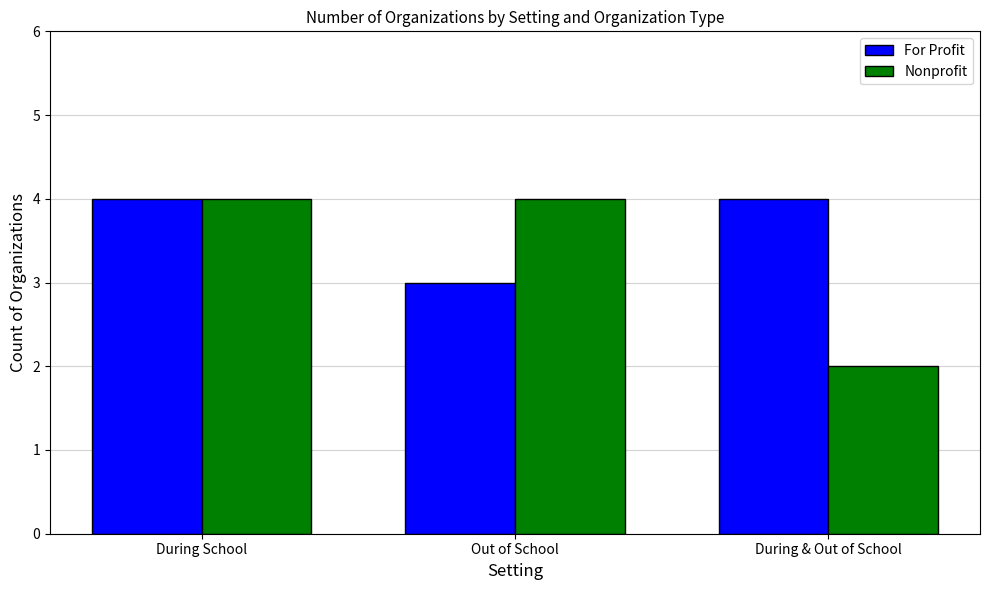

How many groups of bars are there?

3